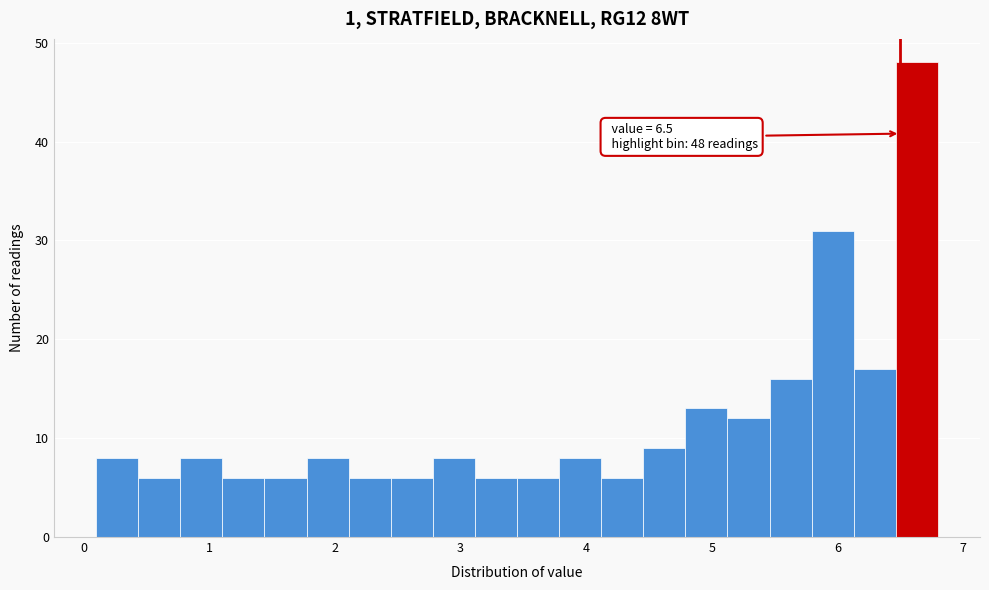

Read against the x-axis, roughly where is the centre of the tallest bar?

6.6